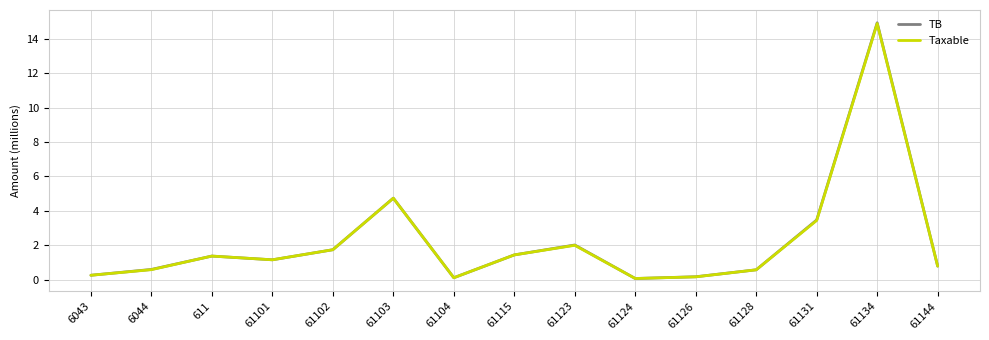

At which category does TB reach its first local valley?

61101